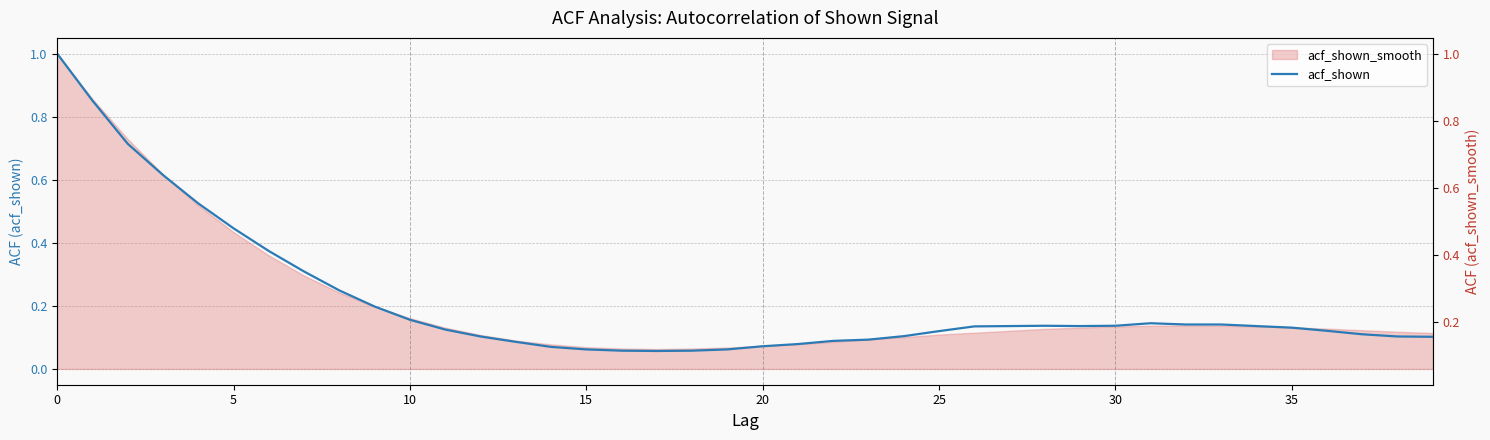

What is the label of the 24th point from the left?

23